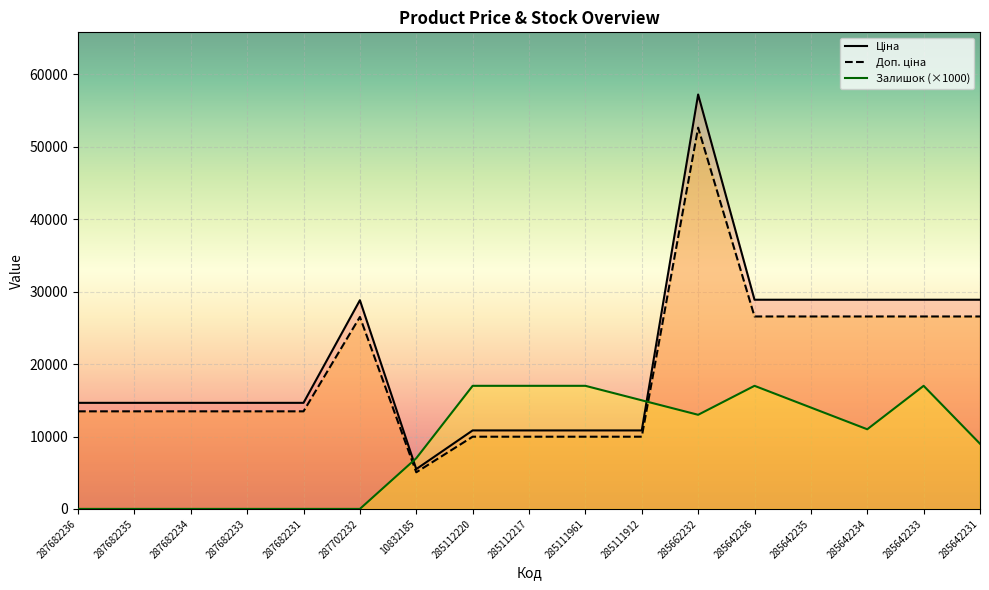

Is the value of Залишок at 285642235 greater than the value of Доп. ціна at 287682235?

Yes